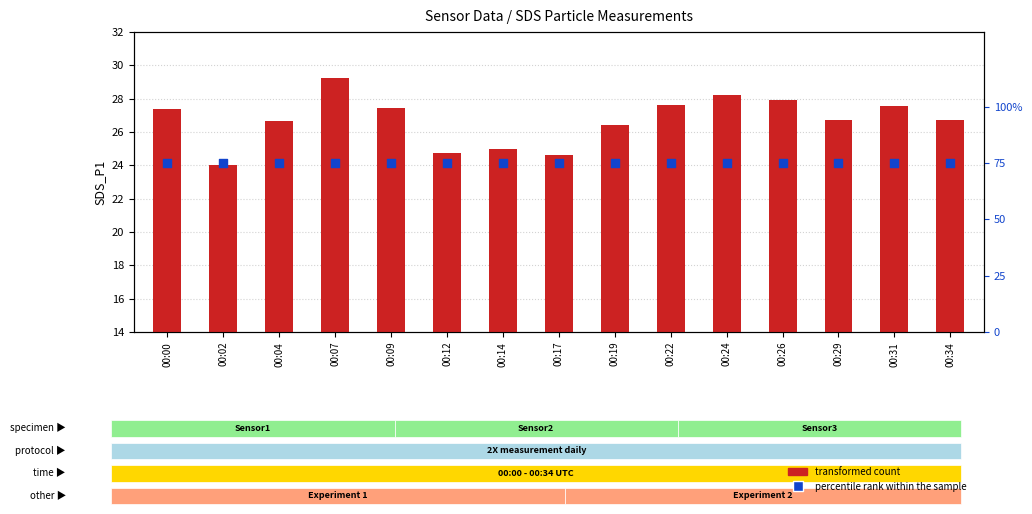

At how many categories does at least one series exceed 66?

15